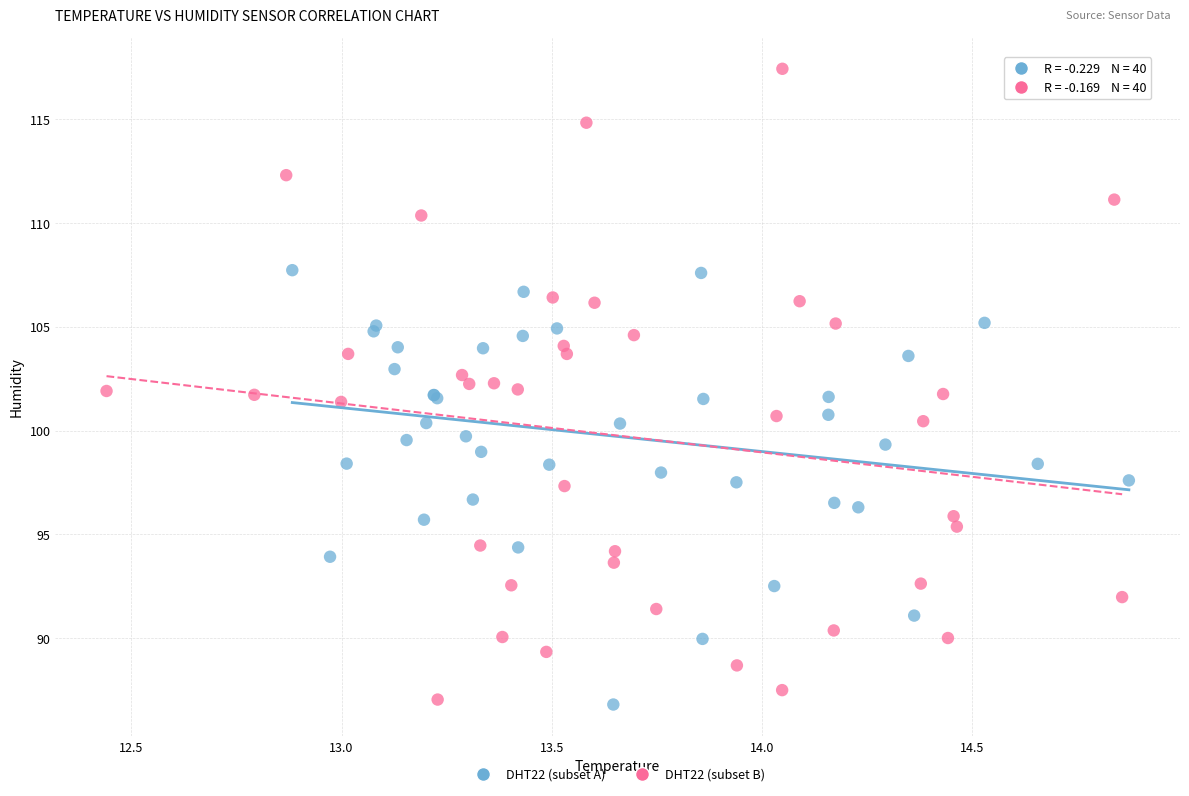

Which series reaches the maximum Y coordinate?

DHT22 (subset B)